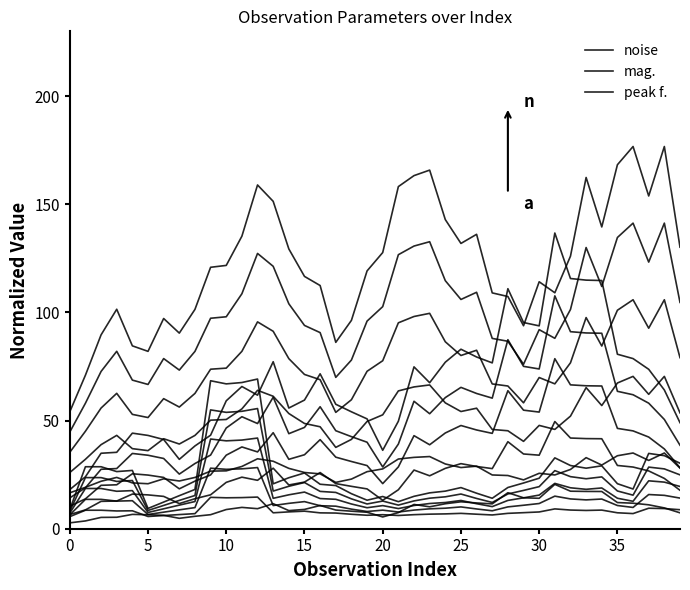

What is the difference between the mag. values at 39 and 10?

36.7